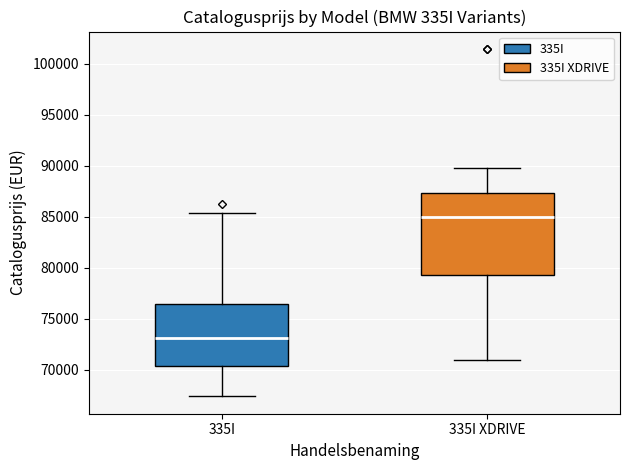

Where is the lower edge of the box for 335I on the y-axis? The values are not printed on the chart, so give them approximately, as read against the axis.

70500